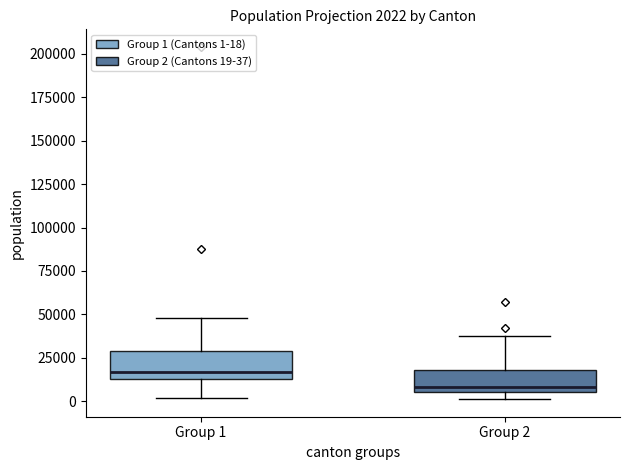

Which box's median line is the highest?

Group 1